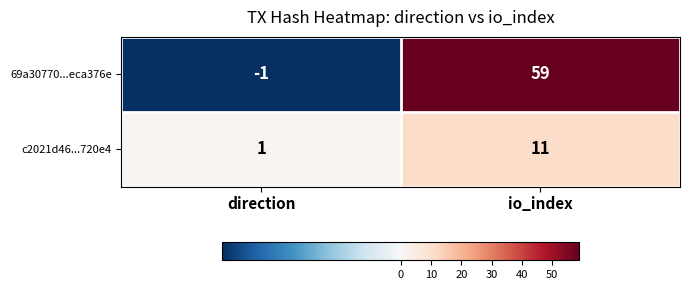

At which label is c2021d46...720e4 closest to 6?

direction